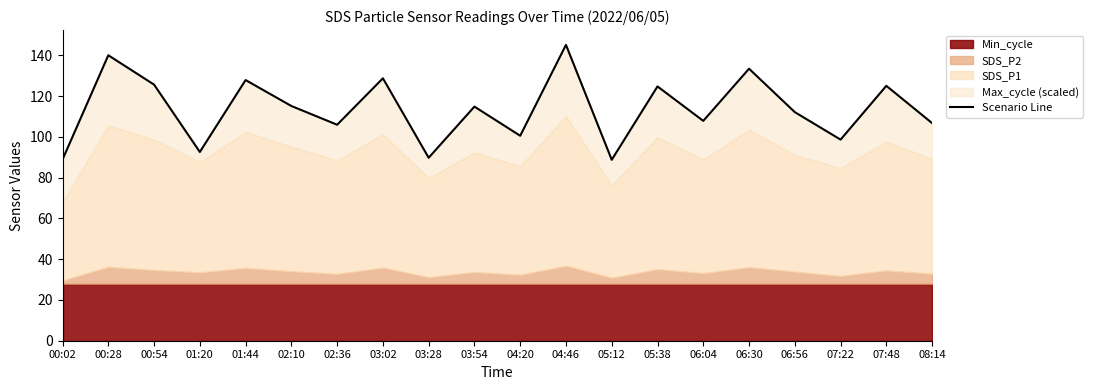

What is the average value?

113.7